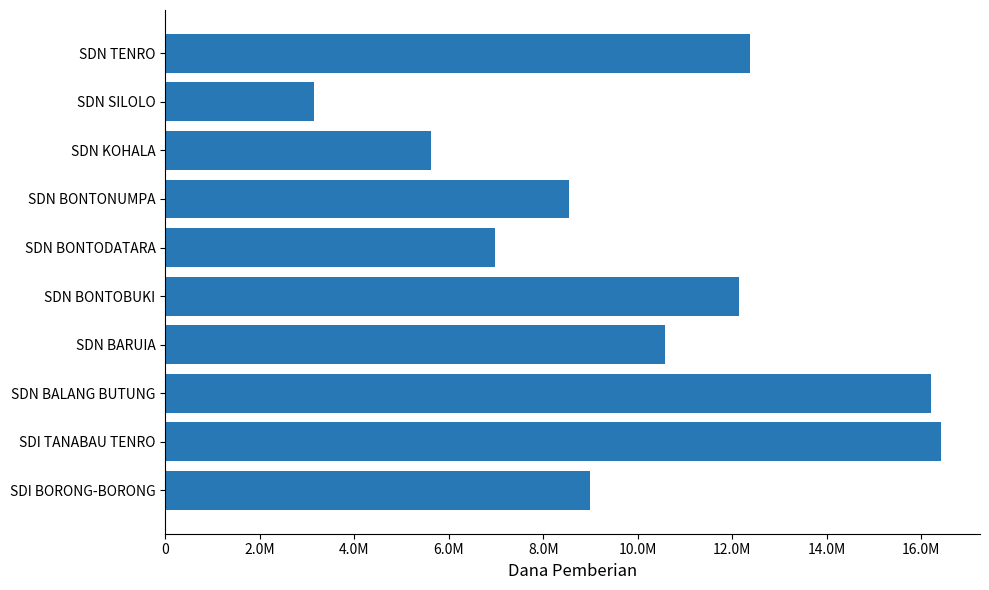

Are the bars horizontal?

Yes